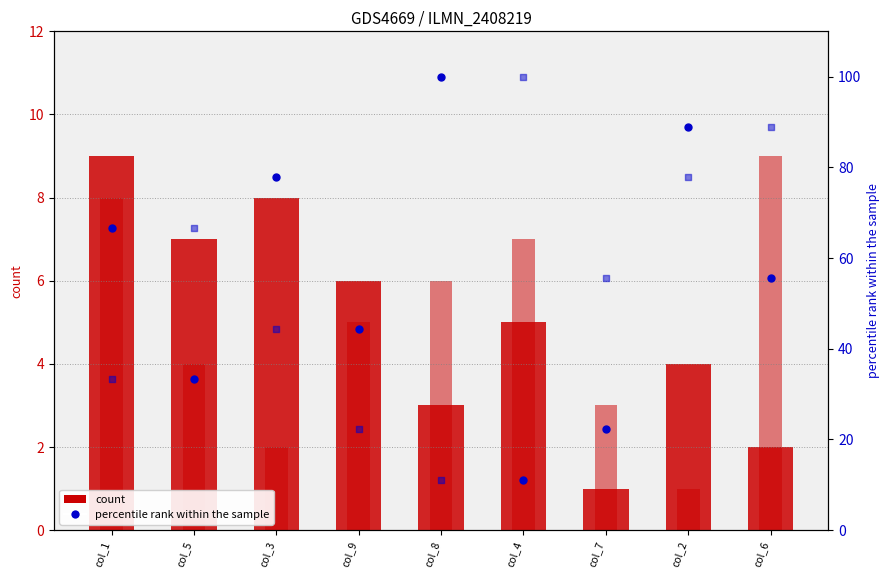

Which series has the largest total across all categories?

col_7 (percentile)